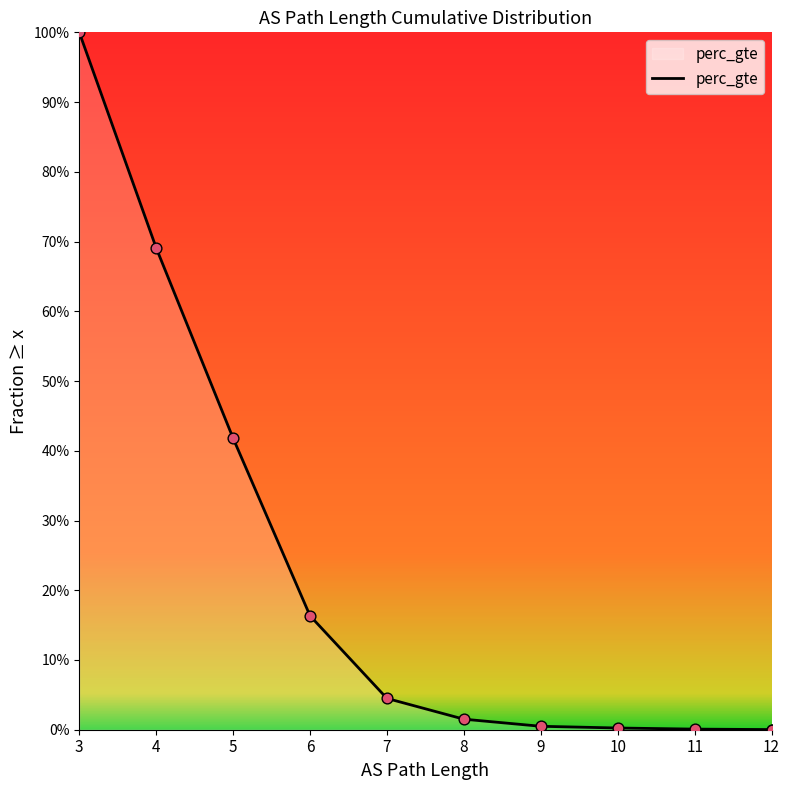

Which has a higher value, 6 or 5?

5